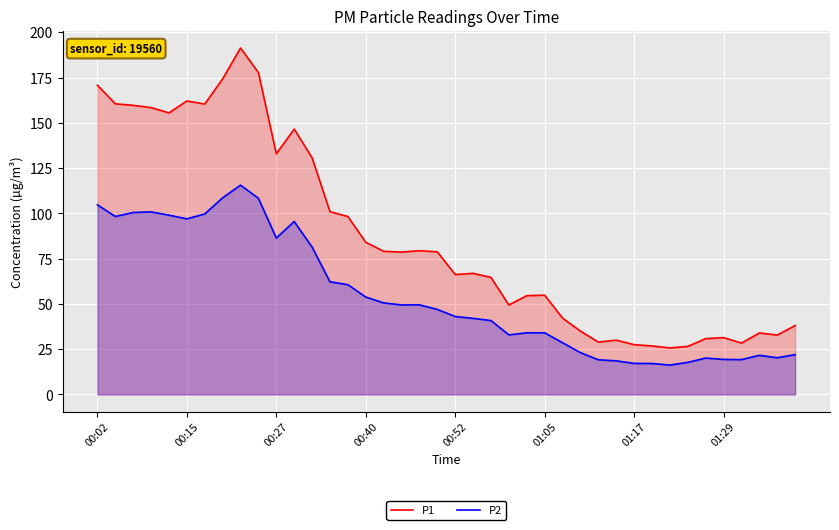

The P1 series shows 98.2 at 14. True or false?

True